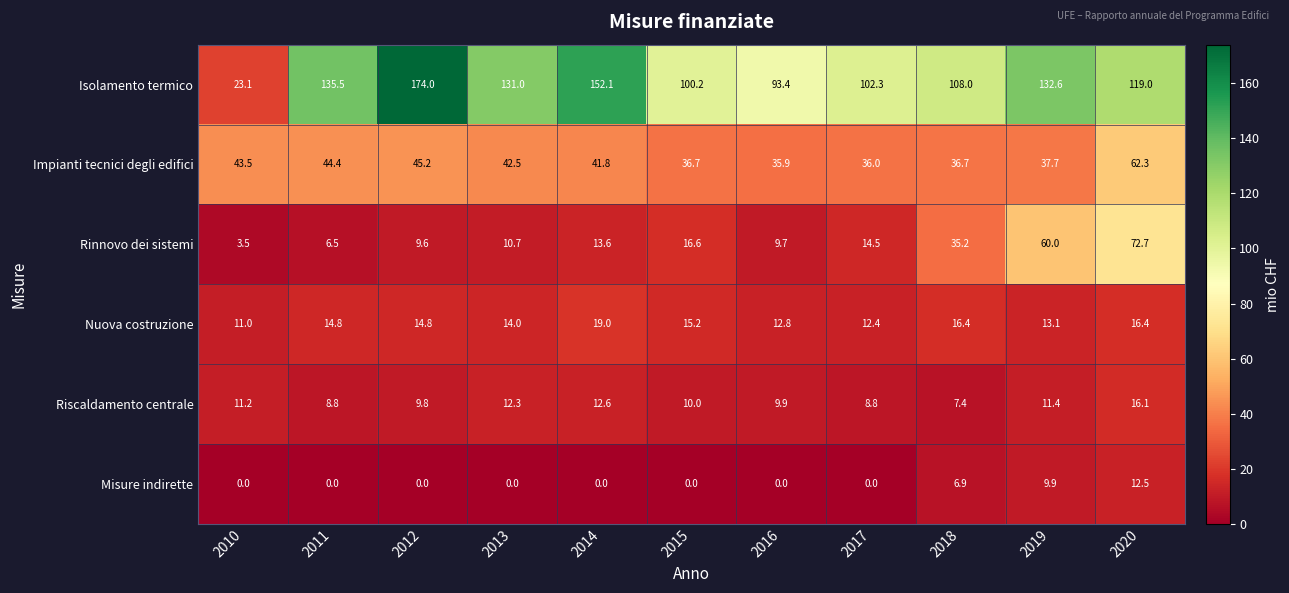

Count the number of data series in this chart.

6